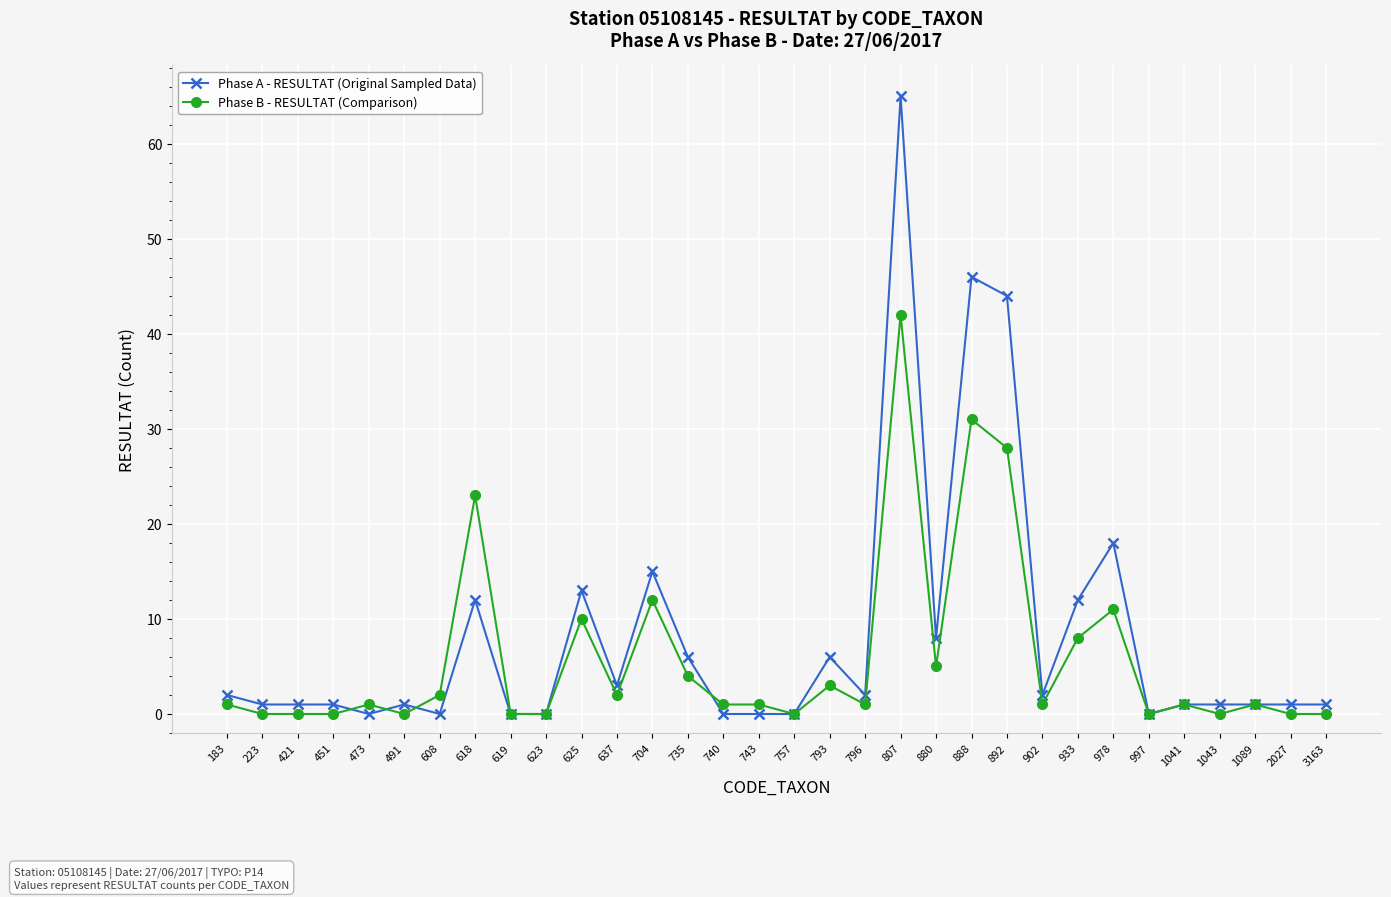

At how many categories does at least one series exceed 54?

1